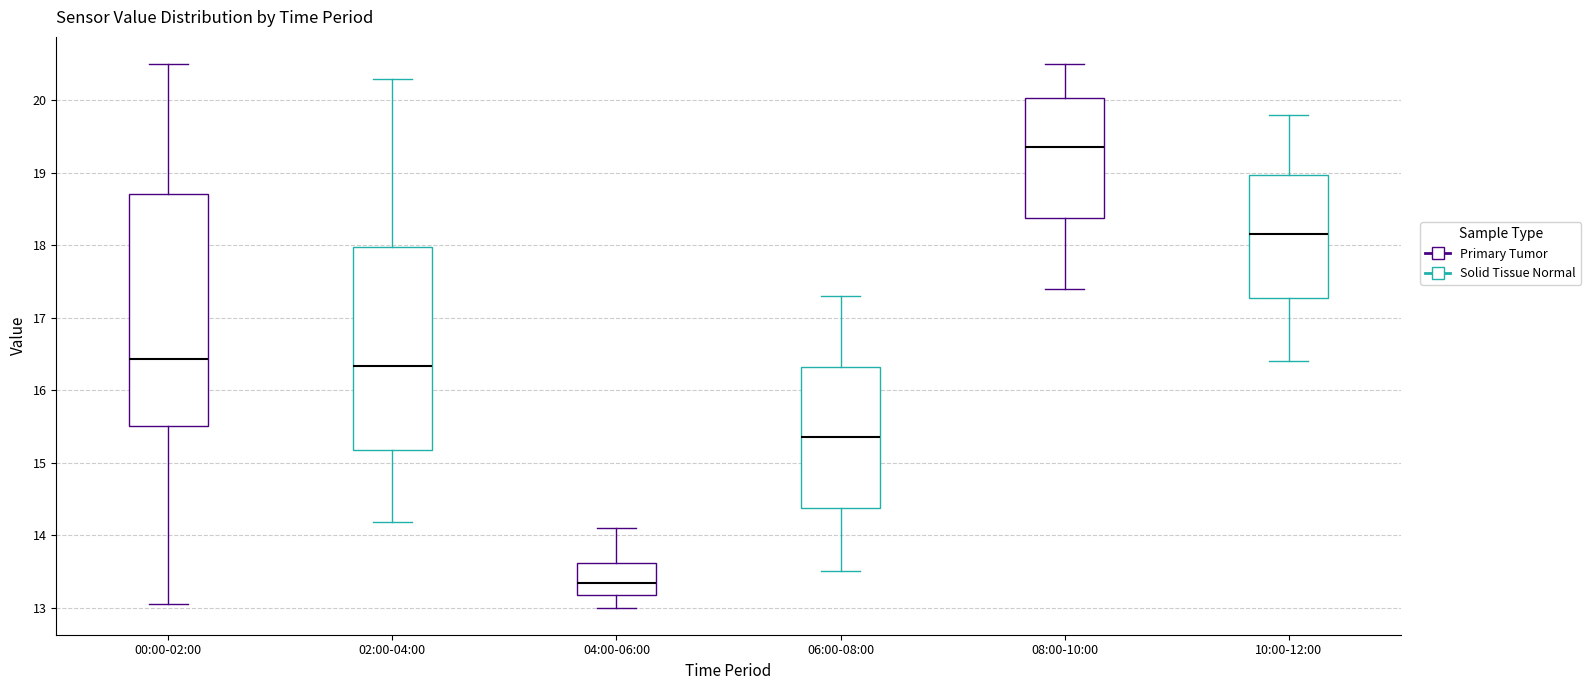

Comparing the boxes themselves (not the whiskers), which one is the tallest?

00:00-02:00